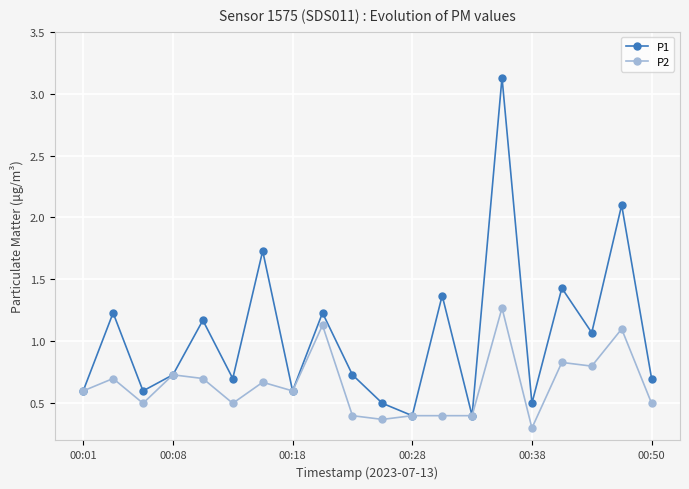

What is the value of the P2 point at the 13th from the left?

0.4